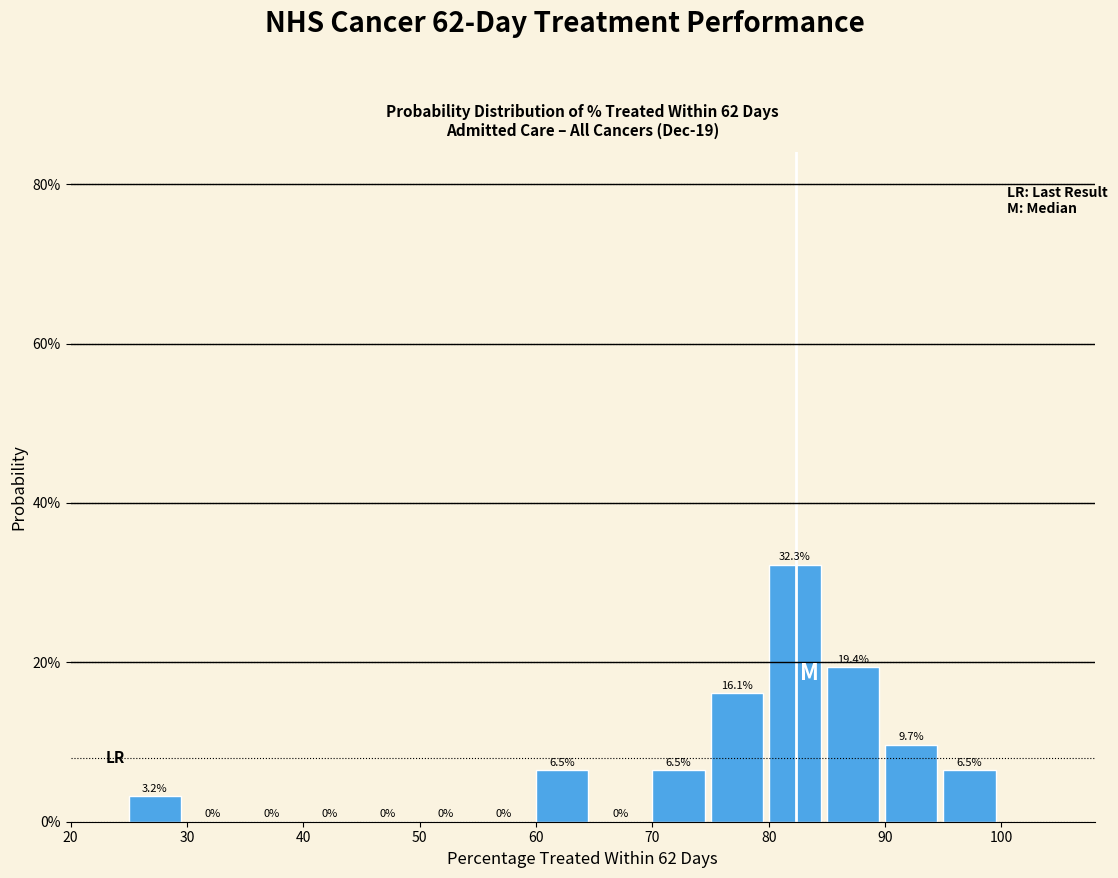

How tall is the bar that spans 85 to 90 on the x-axis?

19.4